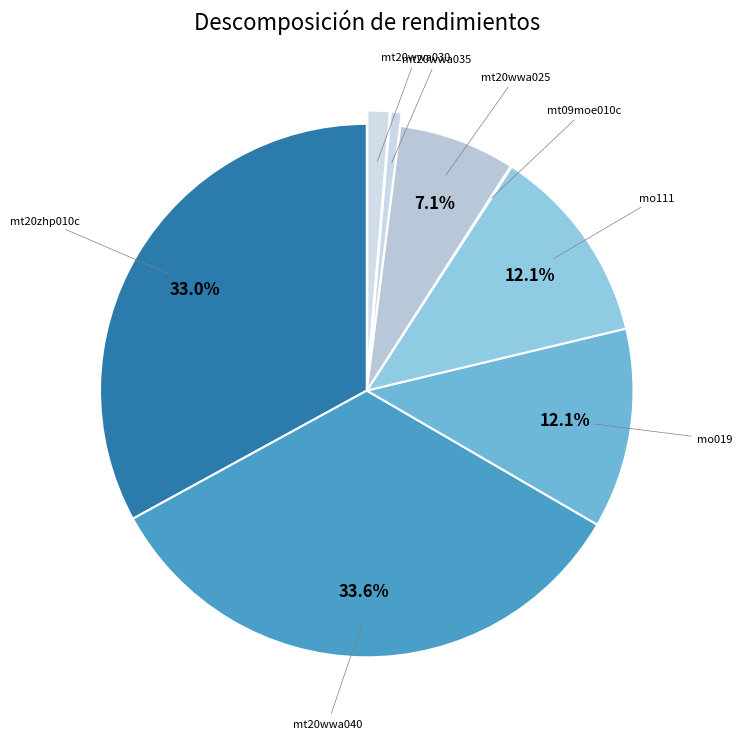

What is the largest slice in the pie chart?

mt20wwa040